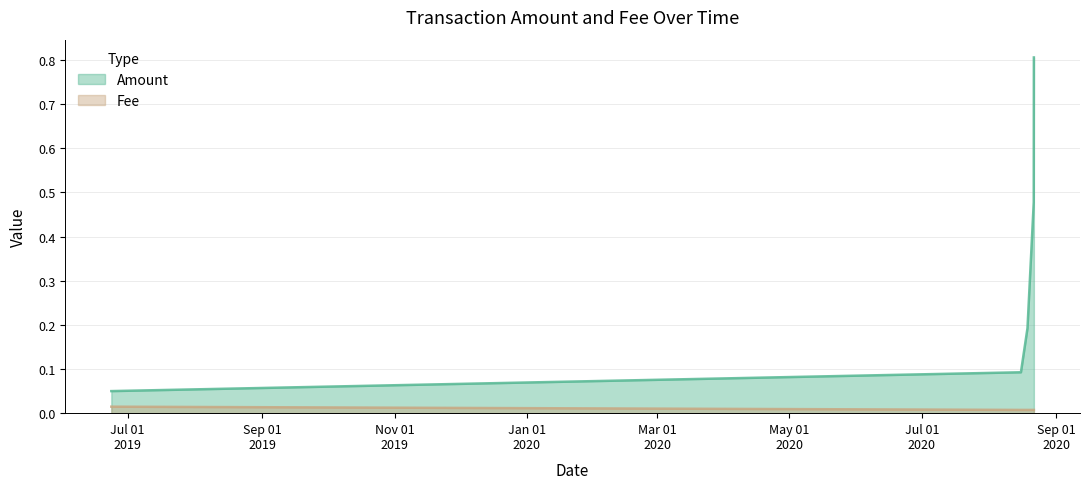

List the labels in order of Fee value, smallest first.

2020-08-15 17:08:19, 2020-08-18 17:36:51, 2020-08-21 15:00:47, 2020-08-21 16:21:25, 2019-06-23 10:48:49